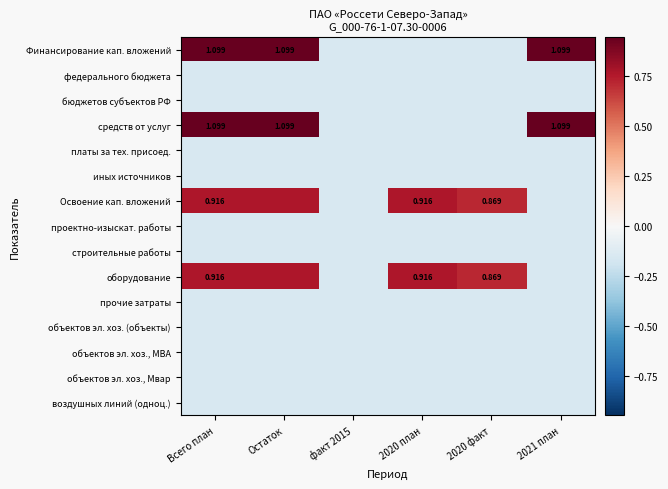

At which category is the sum across all series the highest?

Всего план